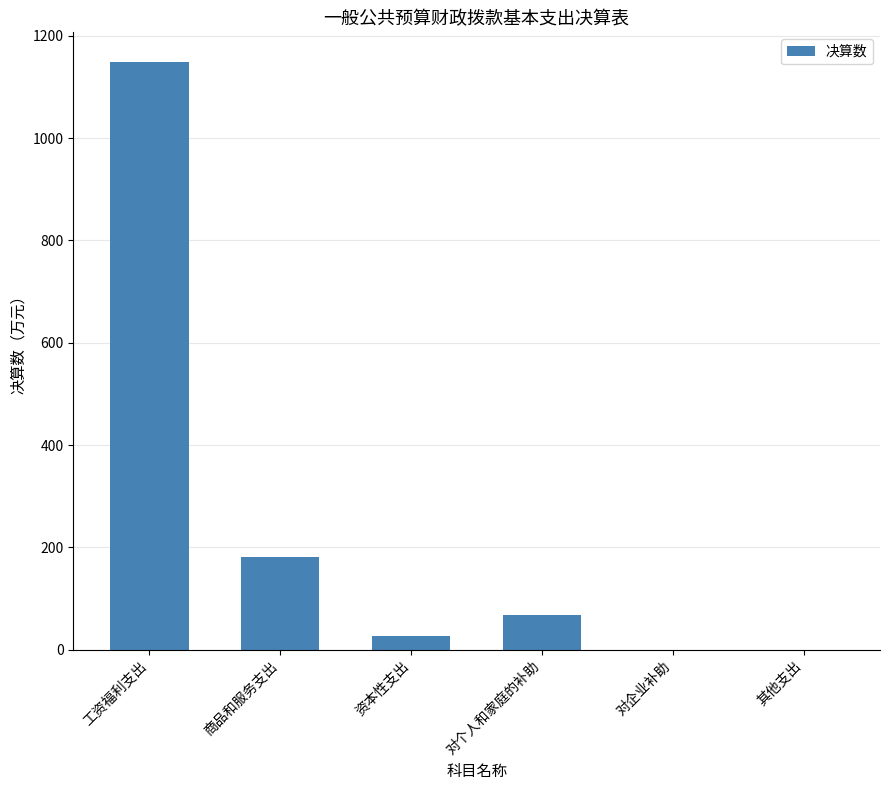

What is the difference between the values at 资本性支出 and 工资福利支出?

1123.0